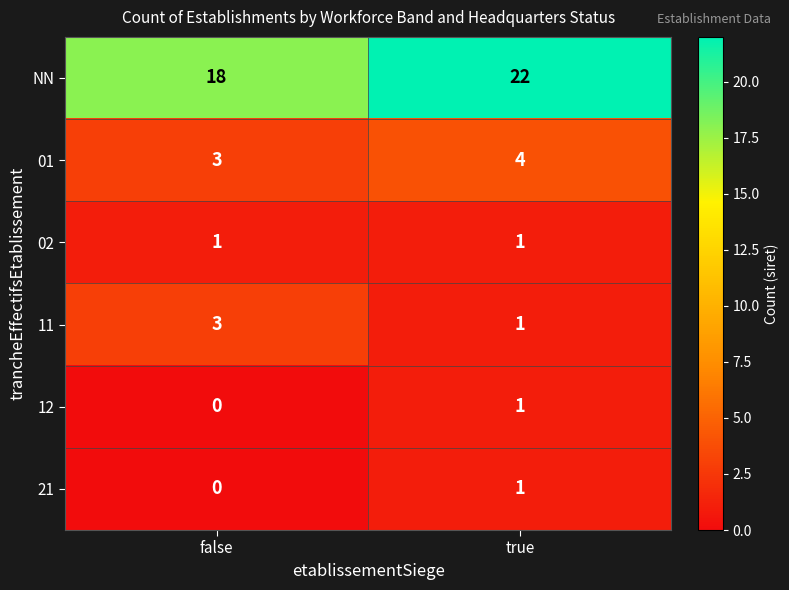

Reading left to right, transcribe all the data shown in this chart.

NN: false=18	true=22
01: false=3	true=4
02: false=1	true=1
11: false=3	true=1
12: false=0	true=1
21: false=0	true=1